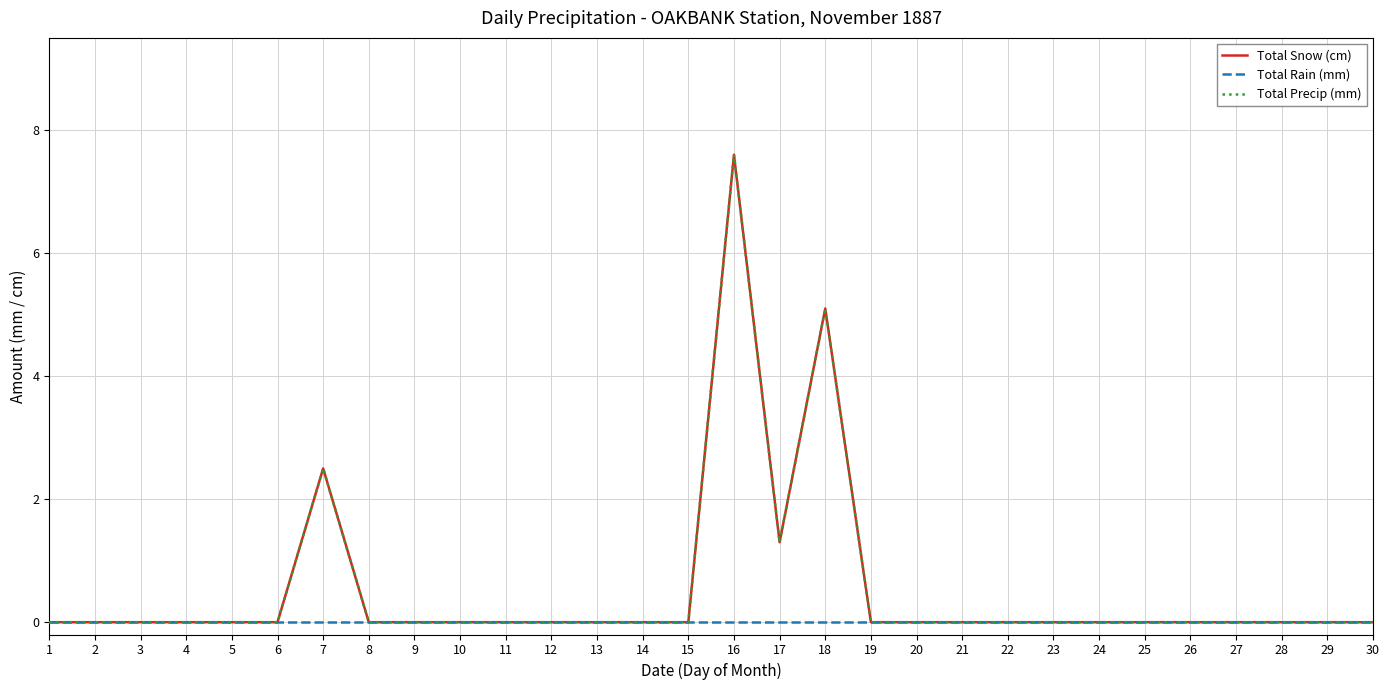

Reading left to right, list all the values displayed in this chart.

Total Snow (cm): 0.0	0.0	0.0	0.0	0.0	0.0	2.5	0.0	0.0	0.0	0.0	0.0	0.0	0.0	0.0	7.6	1.3	5.1	0.0	0.0	0.0	0.0	0.0	0.0	0.0	0.0	0.0	0.0	0.0	0.0
Total Rain (mm): 0.0	0.0	0.0	0.0	0.0	0.0	0.0	0.0	0.0	0.0	0.0	0.0	0.0	0.0	0.0	0.0	0.0	0.0	0.0	0.0	0.0	0.0	0.0	0.0	0.0	0.0	0.0	0.0	0.0	0.0
Total Precip (mm): 0.0	0.0	0.0	0.0	0.0	0.0	2.5	0.0	0.0	0.0	0.0	0.0	0.0	0.0	0.0	7.6	1.3	5.1	0.0	0.0	0.0	0.0	0.0	0.0	0.0	0.0	0.0	0.0	0.0	0.0